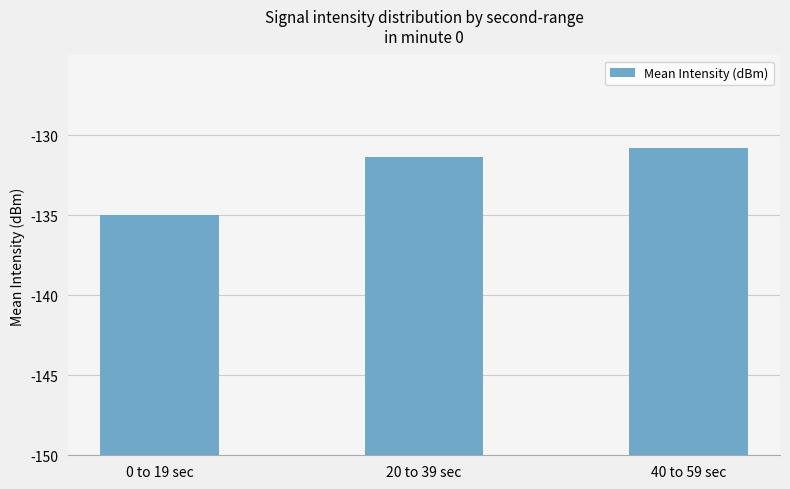

Where does the data first go above 18?

20 to 39 sec